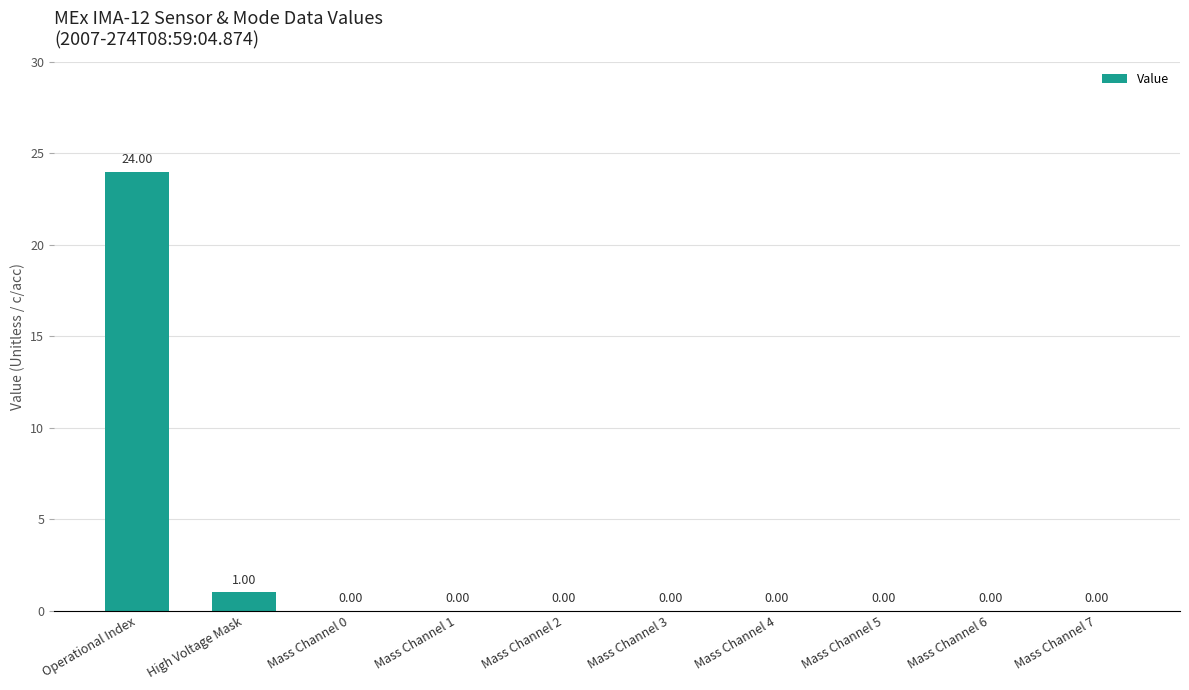

Which has a higher value, High Voltage Mask or Operational Index?

Operational Index